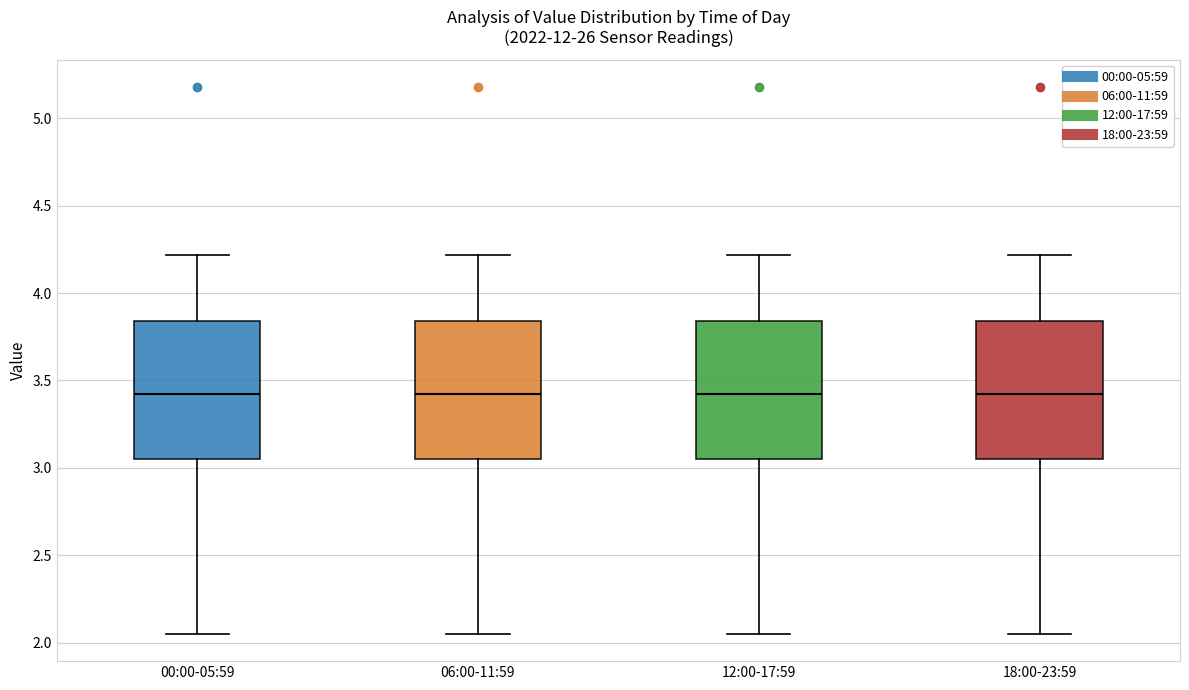

Reading left to right, transcribe this box plot: for each box, give where its median line is, the range the box spans, and where its two whiskers end, as read against the y-axis. The values are not printed on the chart, so give them approximately, as read against the axis.

00:00-05:59: median 3.40, box 3.05 to 3.85, whiskers 2.05 to 4.20
06:00-11:59: median 3.40, box 3.05 to 3.85, whiskers 2.05 to 4.20
12:00-17:59: median 3.40, box 3.05 to 3.85, whiskers 2.05 to 4.20
18:00-23:59: median 3.40, box 3.05 to 3.85, whiskers 2.05 to 4.20